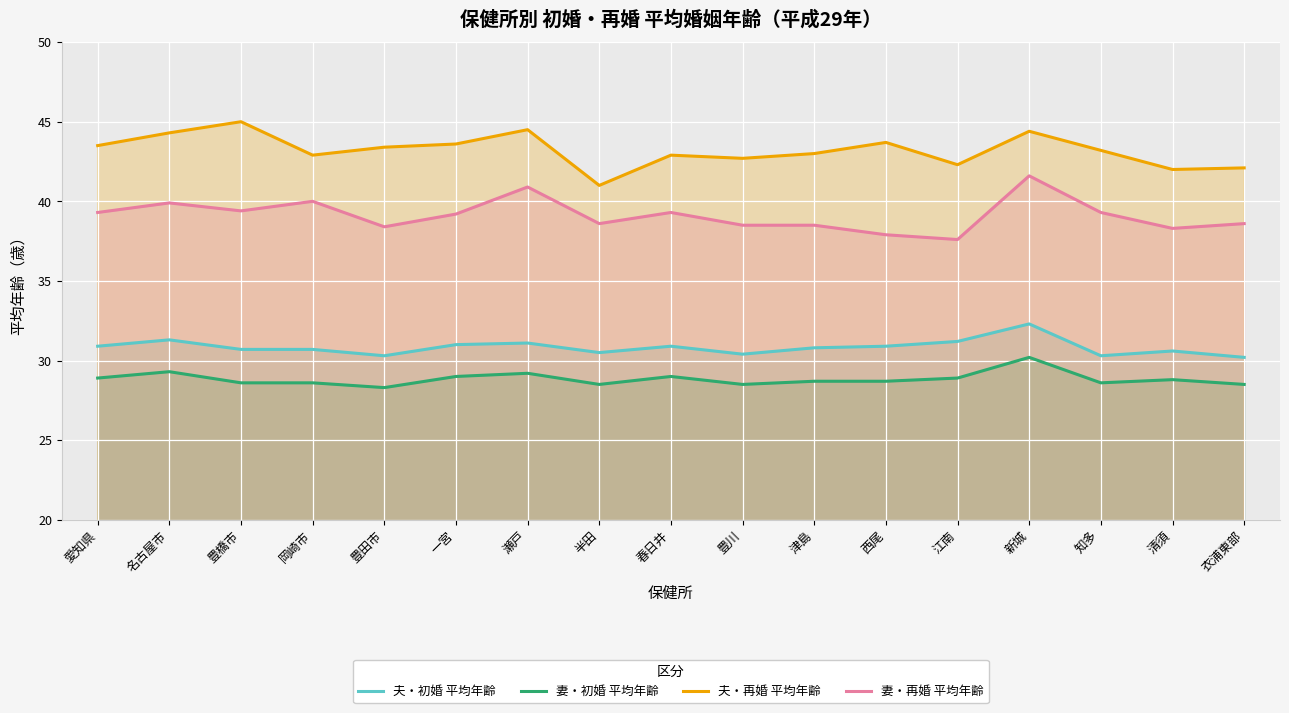

True or false: 夫・再婚 平均年齢 and 夫・初婚 平均年齢 cross at least once.

False